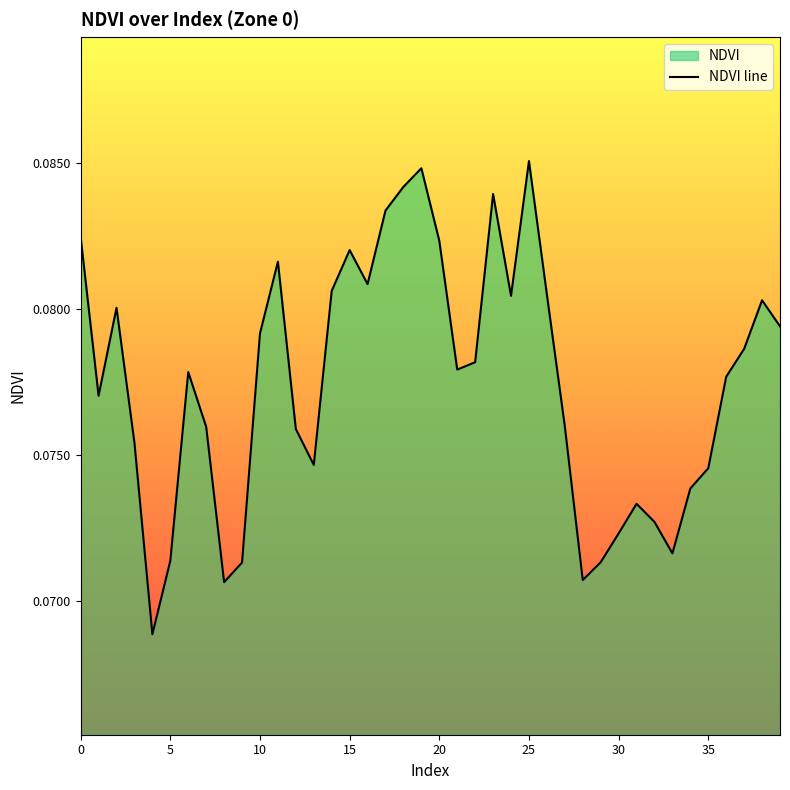

Where is the first local minimum?

1